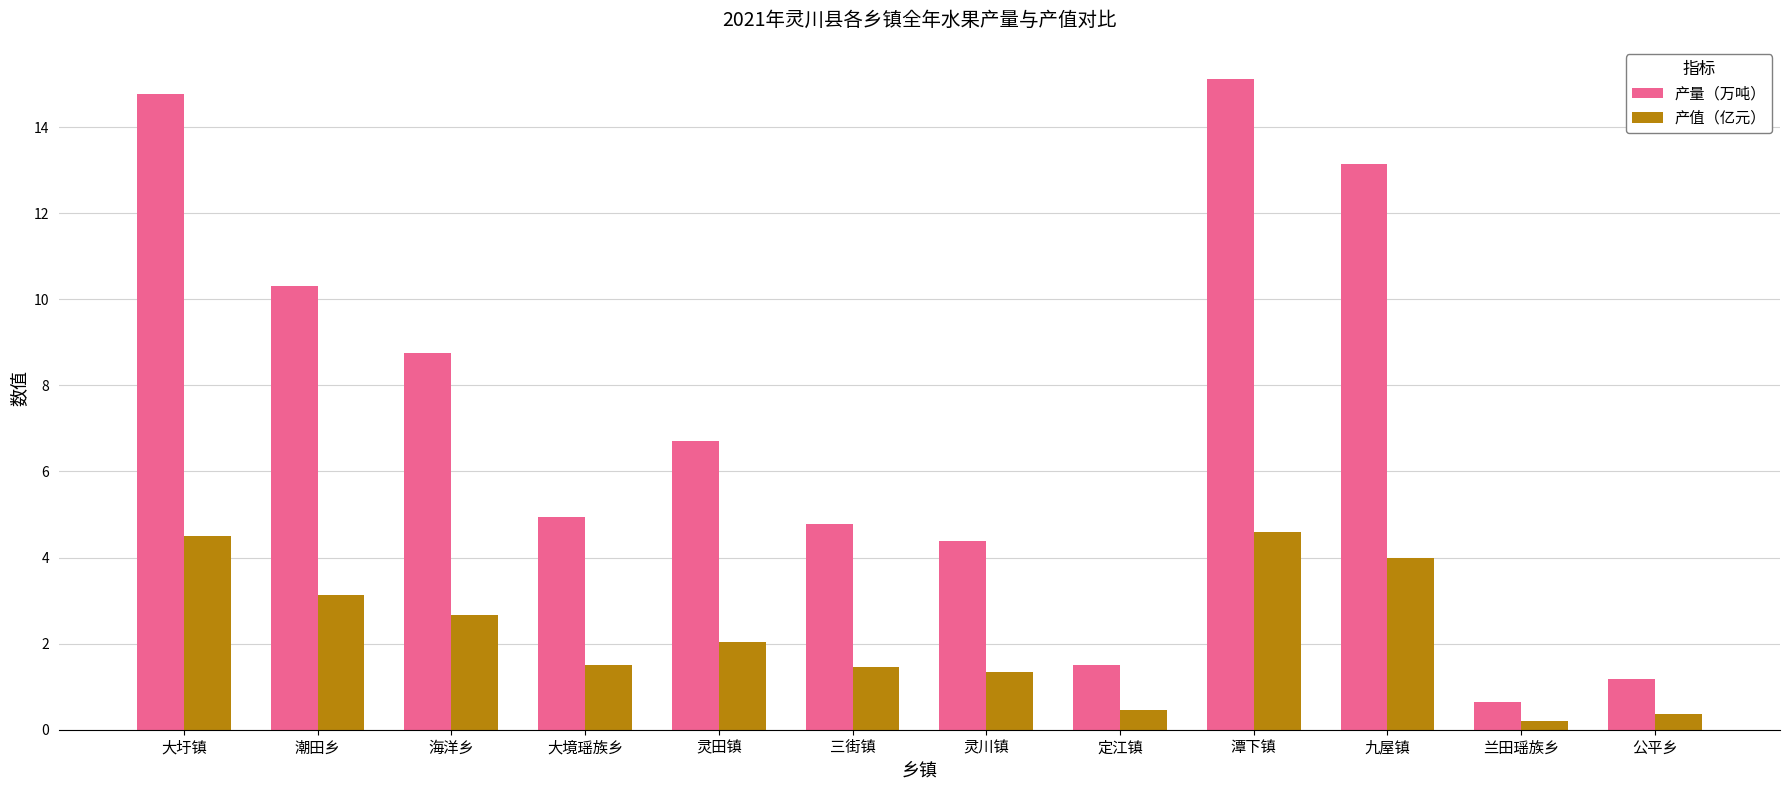

Reading right to left, extract all data points from this chart.

产量（万吨）: 公平乡=1.2	兰田瑶族乡=0.6	九屋镇=13.1	潭下镇=15.1	定江镇=1.5	灵川镇=4.4	三街镇=4.8	灵田镇=6.7	大境瑶族乡=4.9	海洋乡=8.8	潮田乡=10.3	大圩镇=14.8
产值（亿元）: 公平乡=0.4	兰田瑶族乡=0.2	九屋镇=4.0	潭下镇=4.6	定江镇=0.5	灵川镇=1.3	三街镇=1.5	灵田镇=2.0	大境瑶族乡=1.5	海洋乡=2.7	潮田乡=3.1	大圩镇=4.5